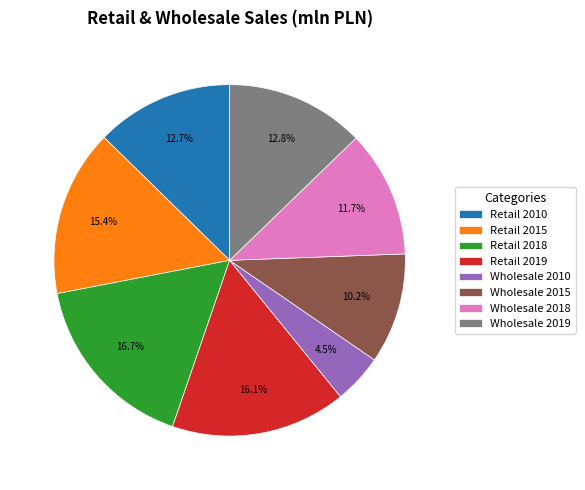

Which slice is the largest?

Retail 2018